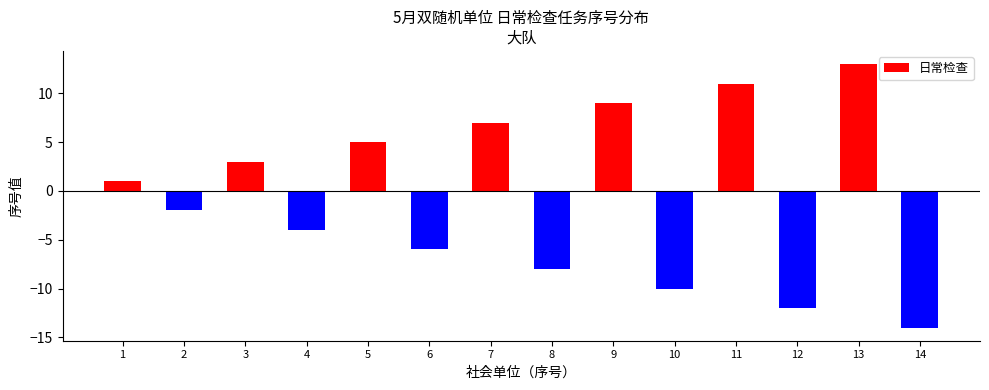

How many series are shown in this chart?

1